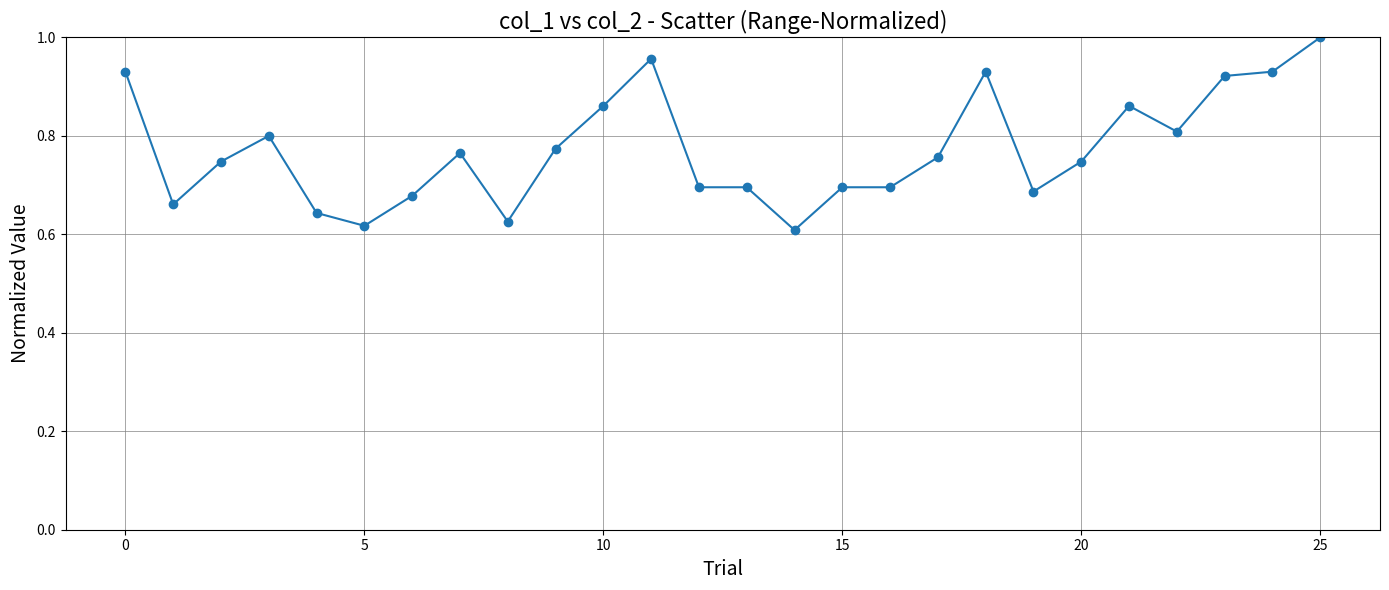

True or false: there are more than 2 points higher than both neighbors.

True